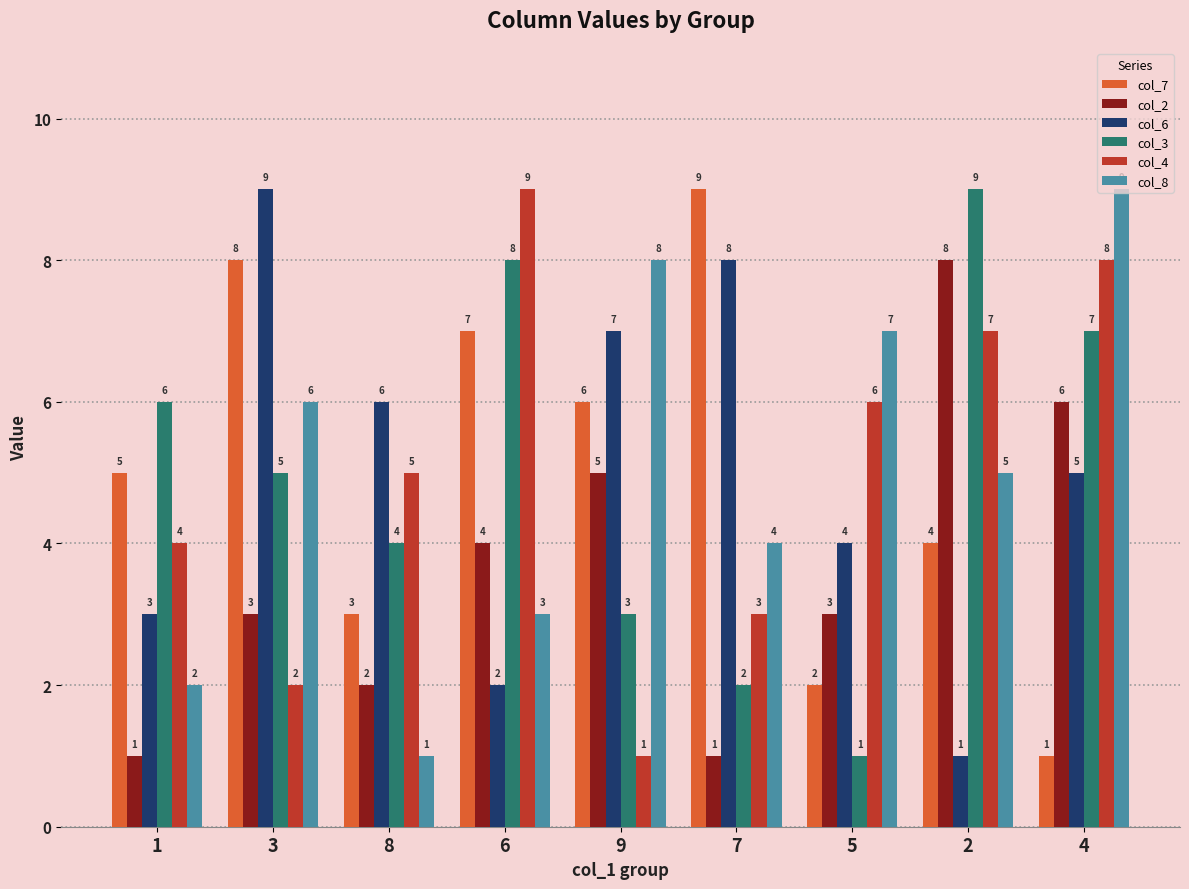

What is the sum of all col_3 values?

45